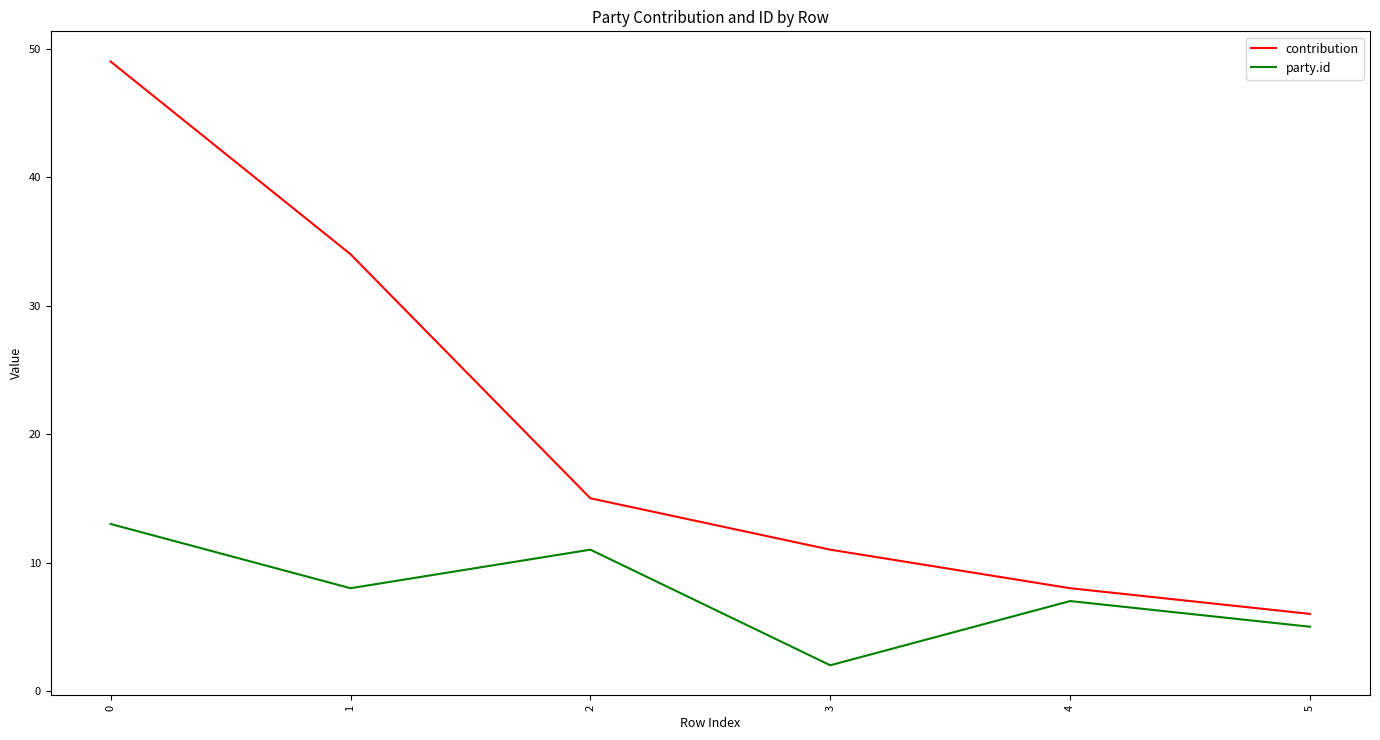

Reading left to right, what are all the values shown in this chart?

contribution: 49	34	15	11	8	6
party.id: 13	8	11	2	7	5